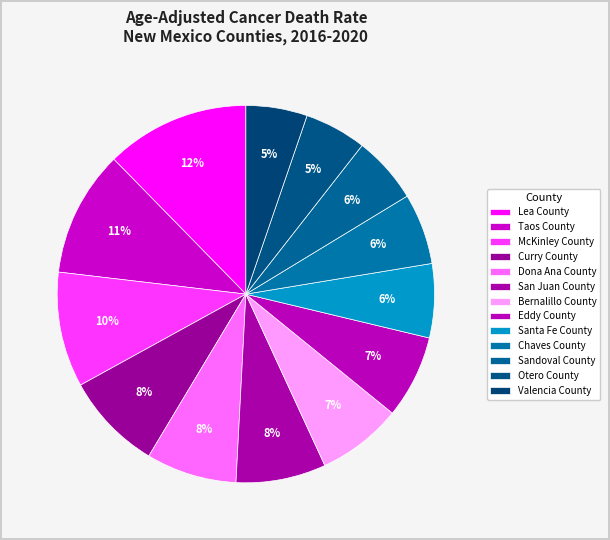

Is there a majority slice in this chart?

No